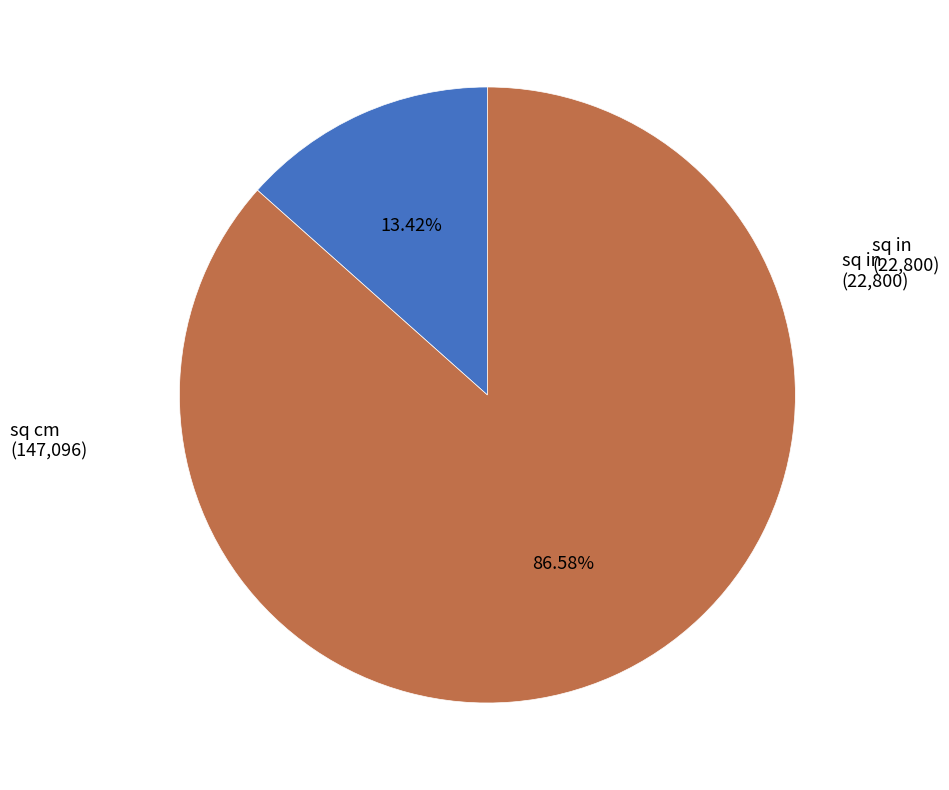

To the nearest percent, what percentage of the pie is sq cm?

87%